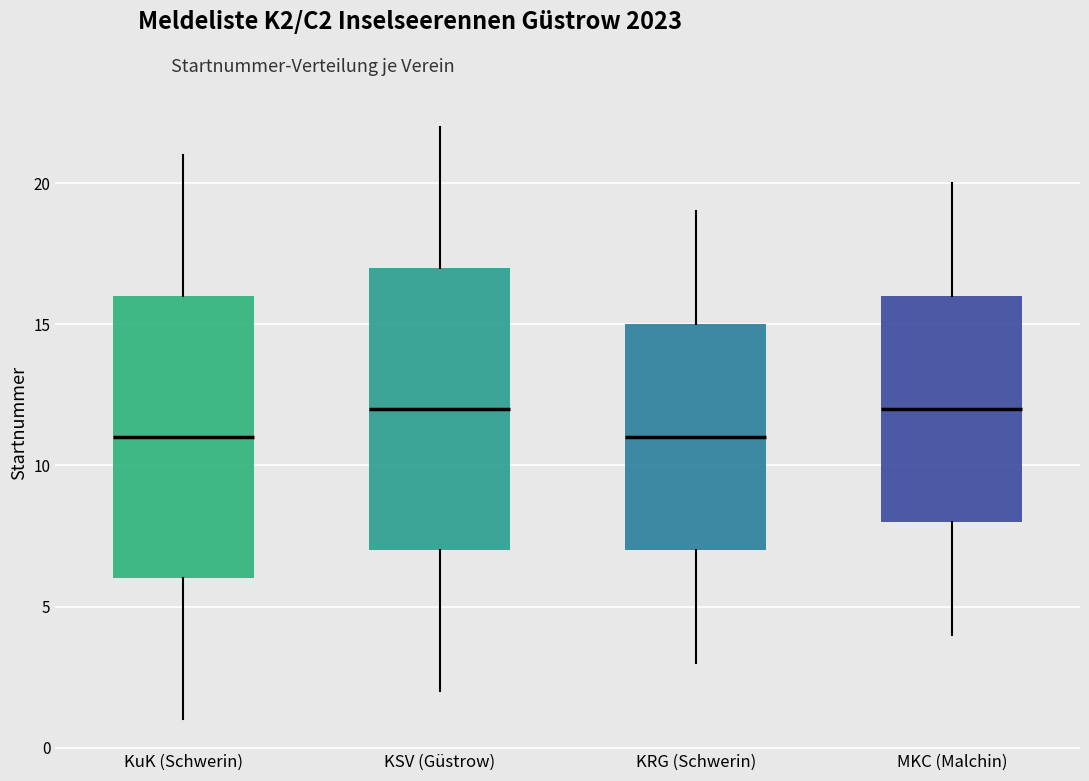

Reading left to right, read every box against the y-axis: the position of its median line, the range the box covers, and the ends of its whiskers. The values are not printed on the chart, so give them approximately, as read against the axis.

KuK (Schwerin): median 11, box 6 to 16, whiskers 1 to 21
KSV (Güstrow): median 12, box 7 to 17, whiskers 2 to 22
KRG (Schwerin): median 11, box 7 to 15, whiskers 3 to 19
MKC (Malchin): median 12, box 8 to 16, whiskers 4 to 20